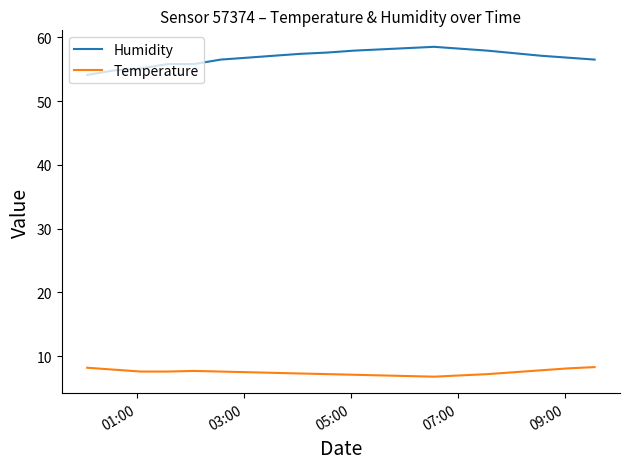

True or false: Humidity and Temperature intersect in this chart.

False